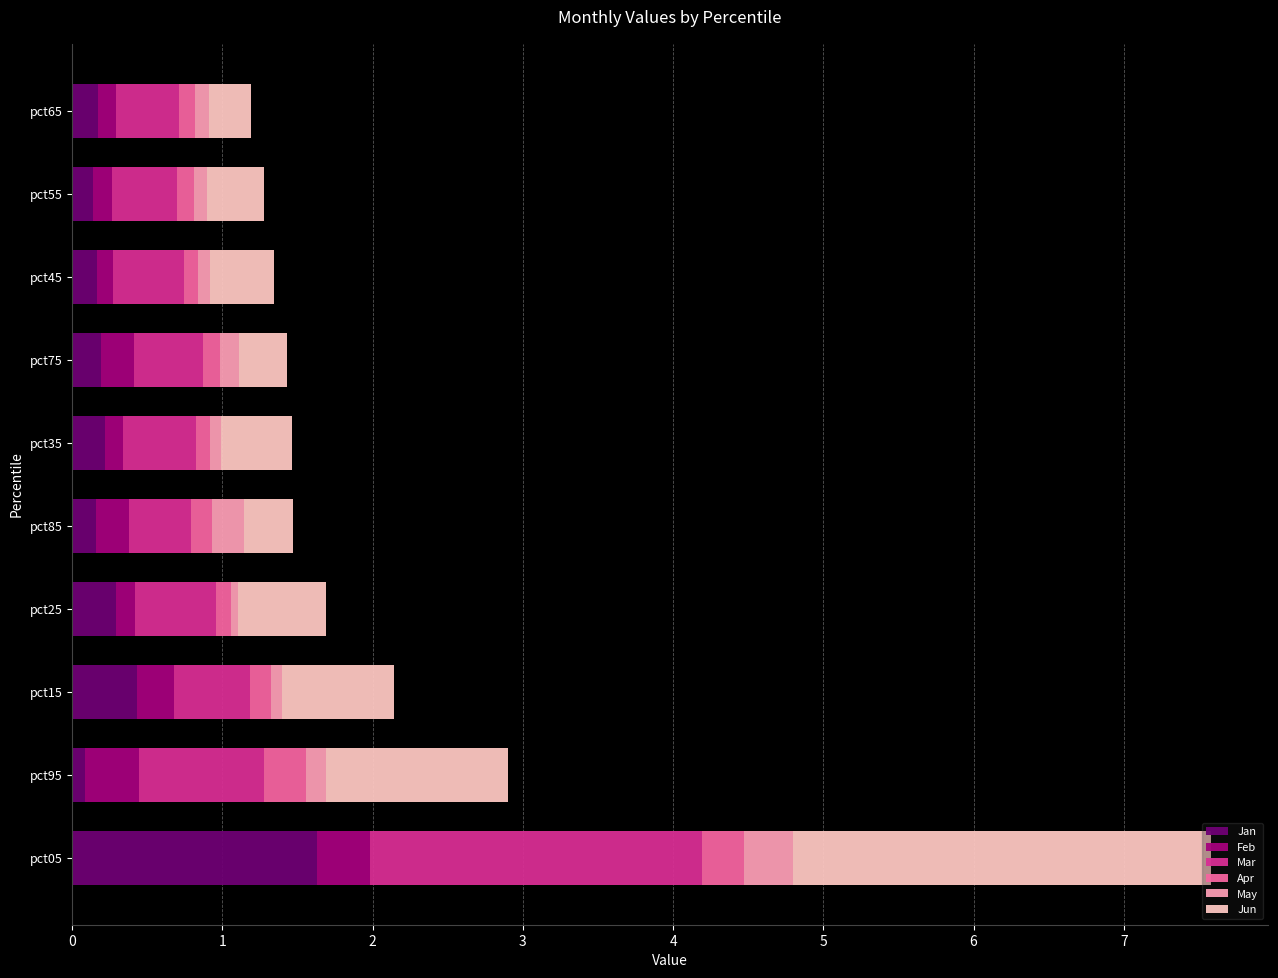

Read the Jan value at pct05.

1.6